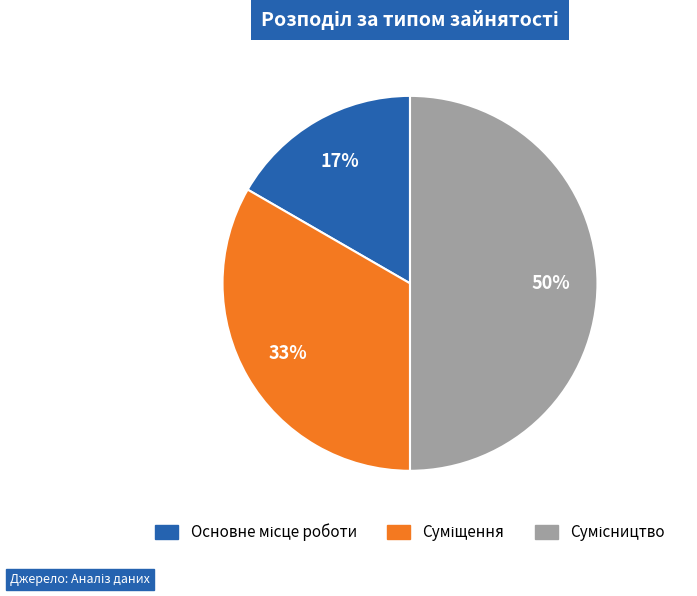

To the nearest percent, what is the average slice percentage?

33%